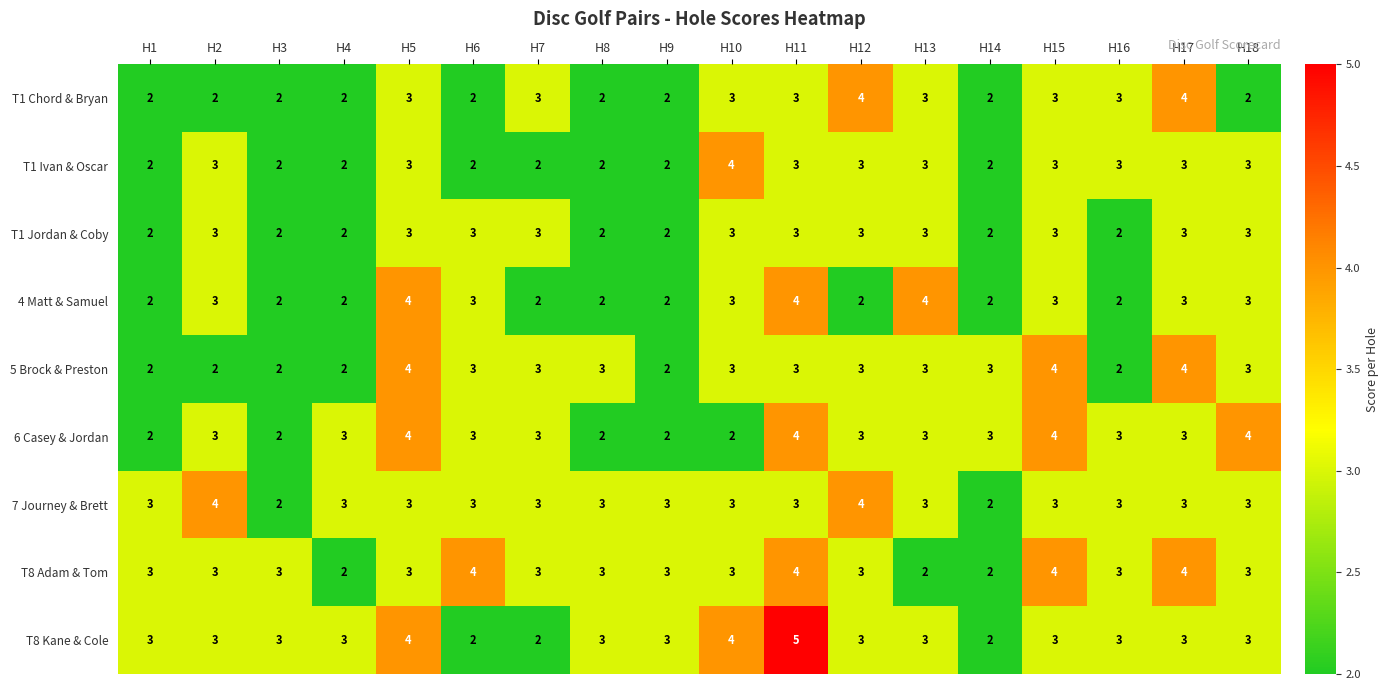

At which category is the sum across all series the highest?

H11